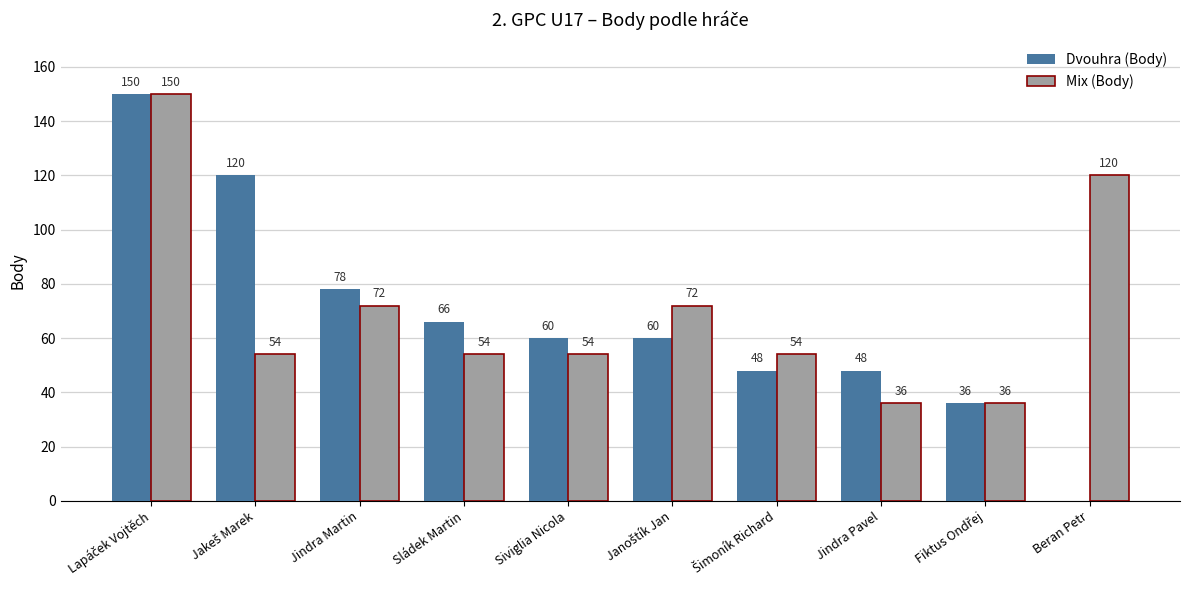

What is the sum of all Dvouhra (Body) values?

666